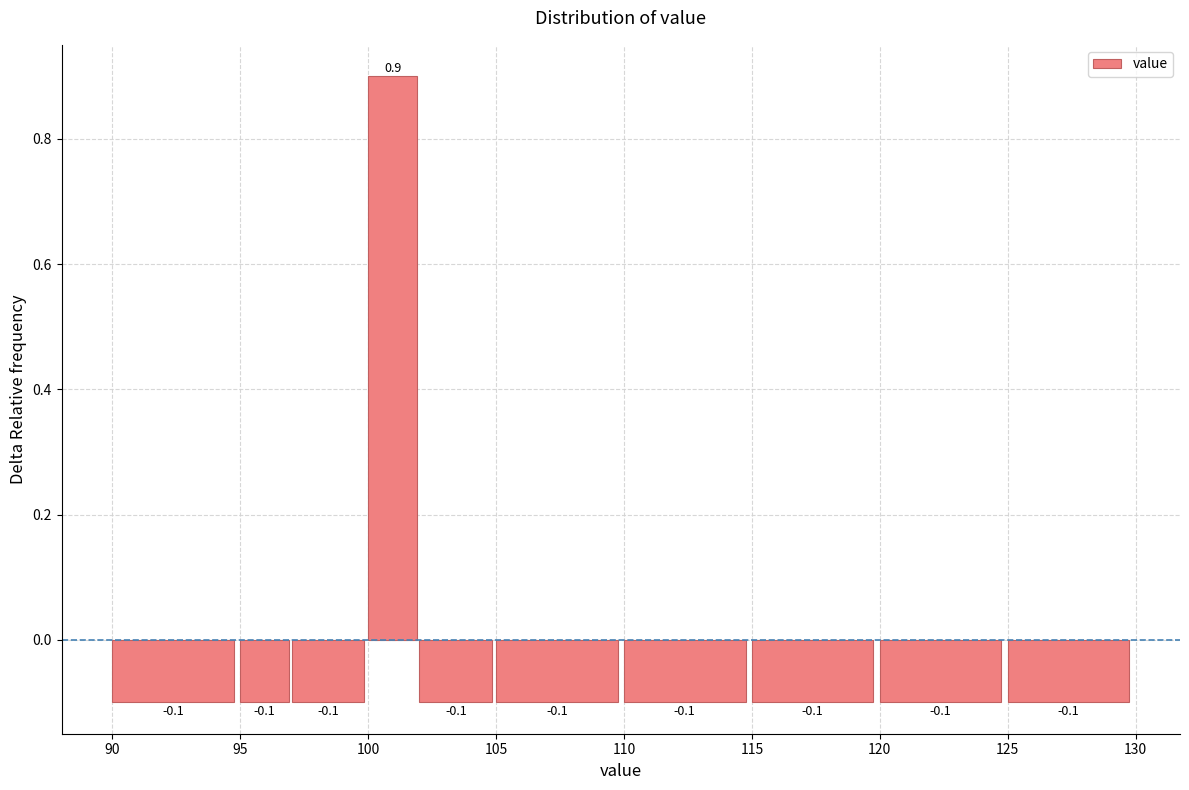

Reading left to right, transcribe this chart: for each bar, give the range it covers on the x-axis and its height.

90 to 95: -0.1
95 to 97: -0.1
97 to 100: -0.1
100 to 102: 0.9
102 to 105: -0.1
105 to 110: -0.1
110 to 115: -0.1
115 to 120: -0.1
120 to 125: -0.1
125 to 130: -0.1